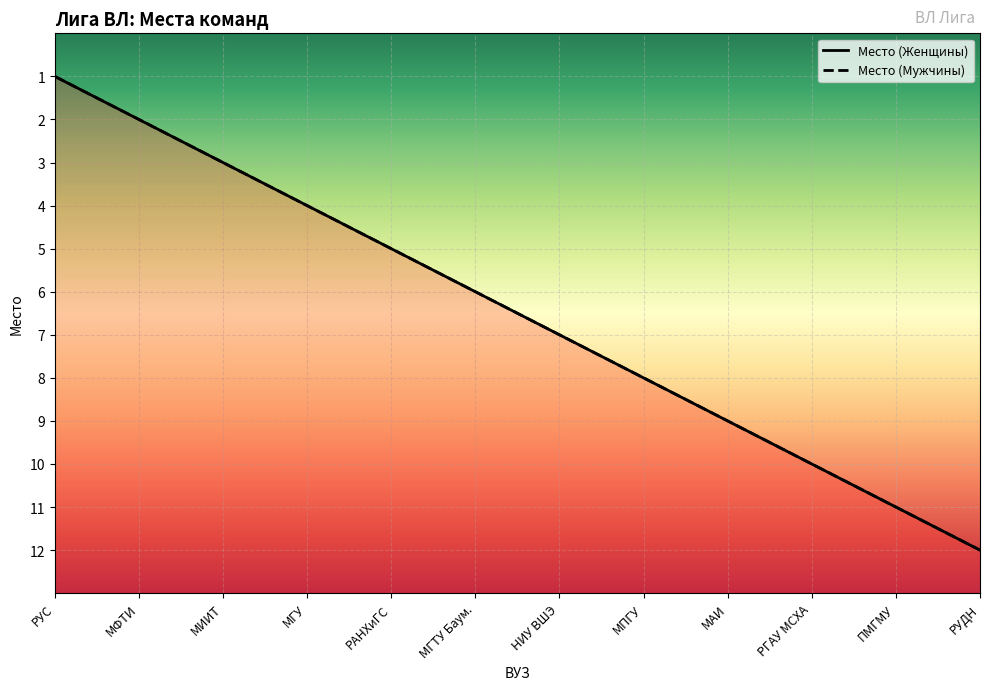

Is the value of Место (Женщины) at НИУ ВШЭ greater than the value of Место (Мужчины) at МФТИ?

Yes